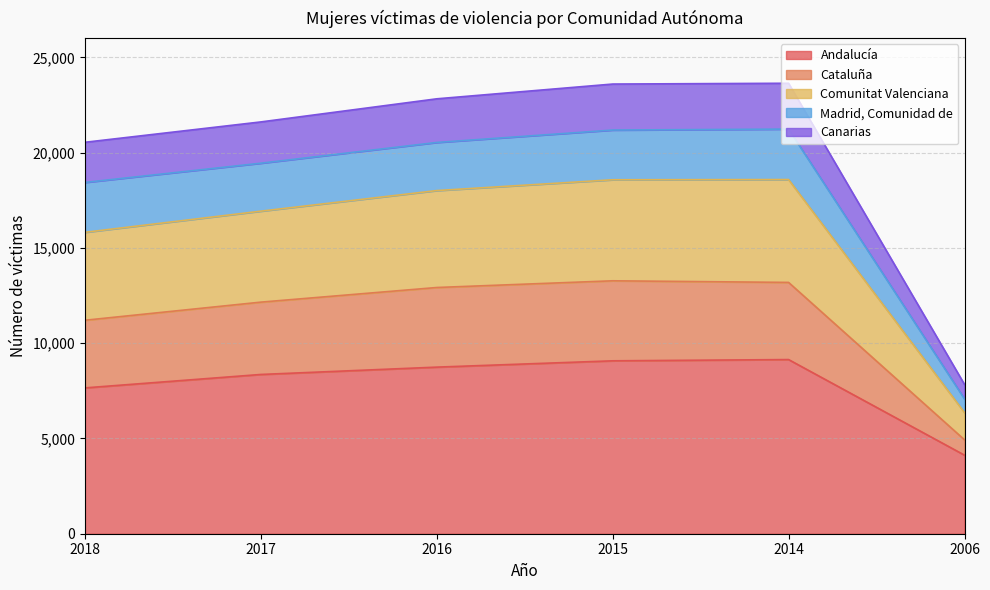

Does the chart have visible grid lines?

Yes